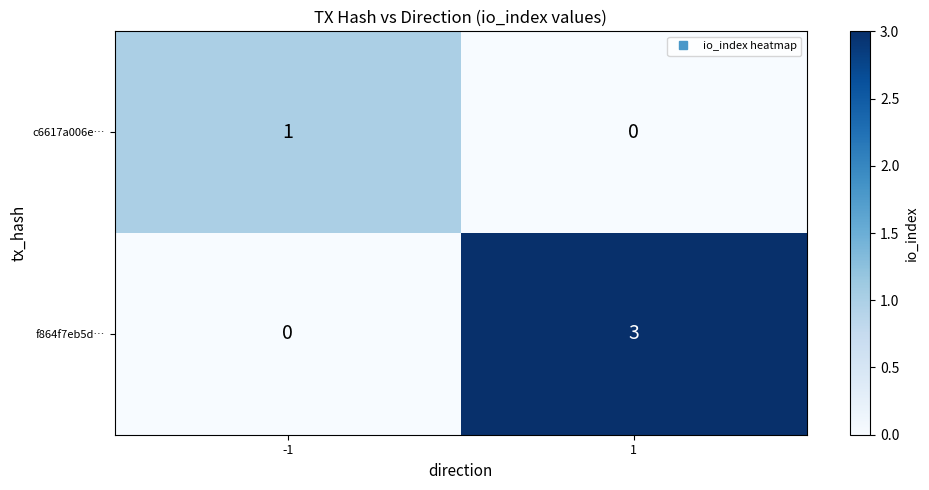

Reading left to right, what are all the values shown in this chart?

c6617a006e…: 1	0
f864f7eb5d…: 0	3